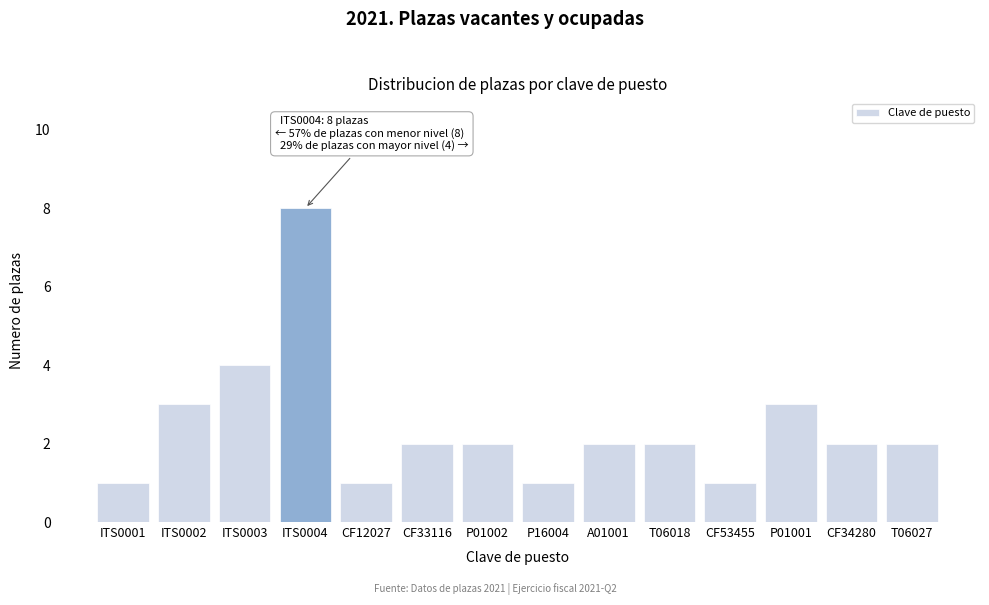

Reading right to left, what are all the values shown in this chart?

2	2	3	1	2	2	1	2	2	1	8	4	3	1